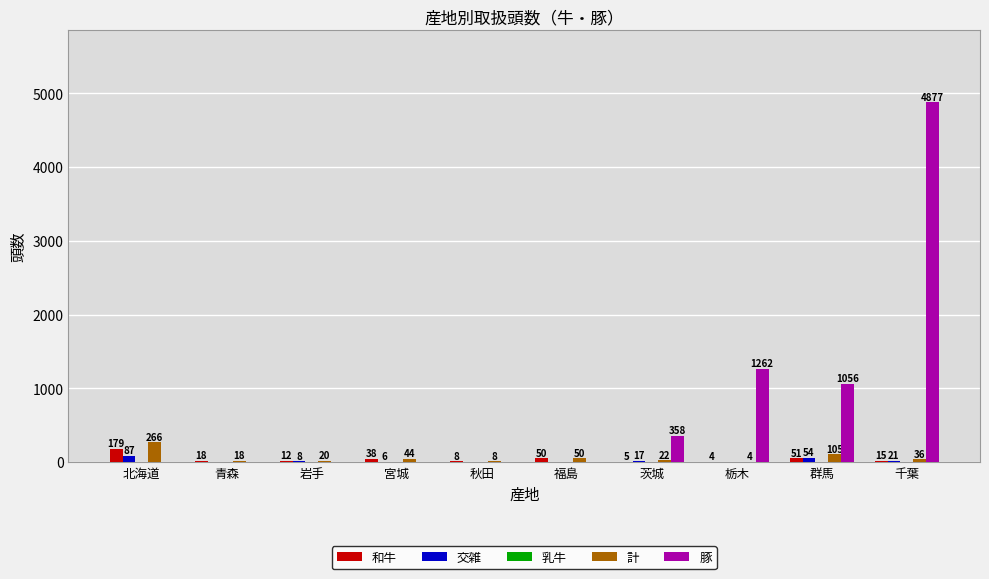

Reading right to left, transcribe all the data shown in this chart.

和牛: 千葉=15	群馬=51	栃木=4	茨城=5	福島=50	秋田=8	宮城=38	岩手=12	青森=18	北海道=179
交雑: 千葉=21	群馬=54	栃木=0	茨城=17	福島=0	秋田=0	宮城=6	岩手=8	青森=0	北海道=87
計: 千葉=36	群馬=105	栃木=4	茨城=22	福島=50	秋田=8	宮城=44	岩手=20	青森=18	北海道=266
豚: 千葉=4877	群馬=1056	栃木=1262	茨城=358	福島=0	秋田=0	宮城=0	岩手=0	青森=0	北海道=0